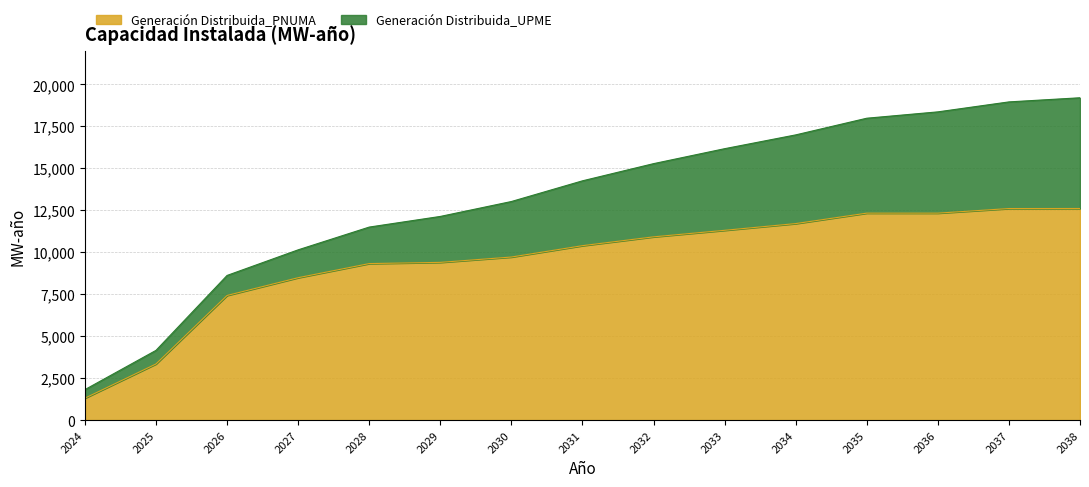

The value at 2028 is 12791.4. True or false?

False